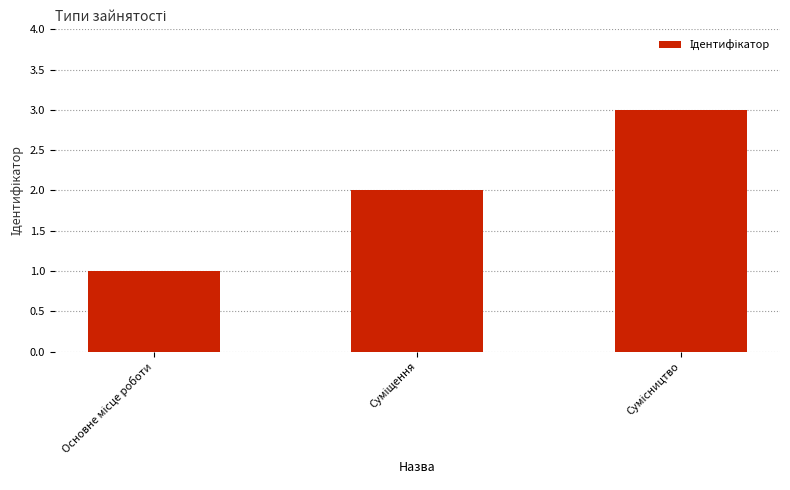

What is the sum of all values?

6